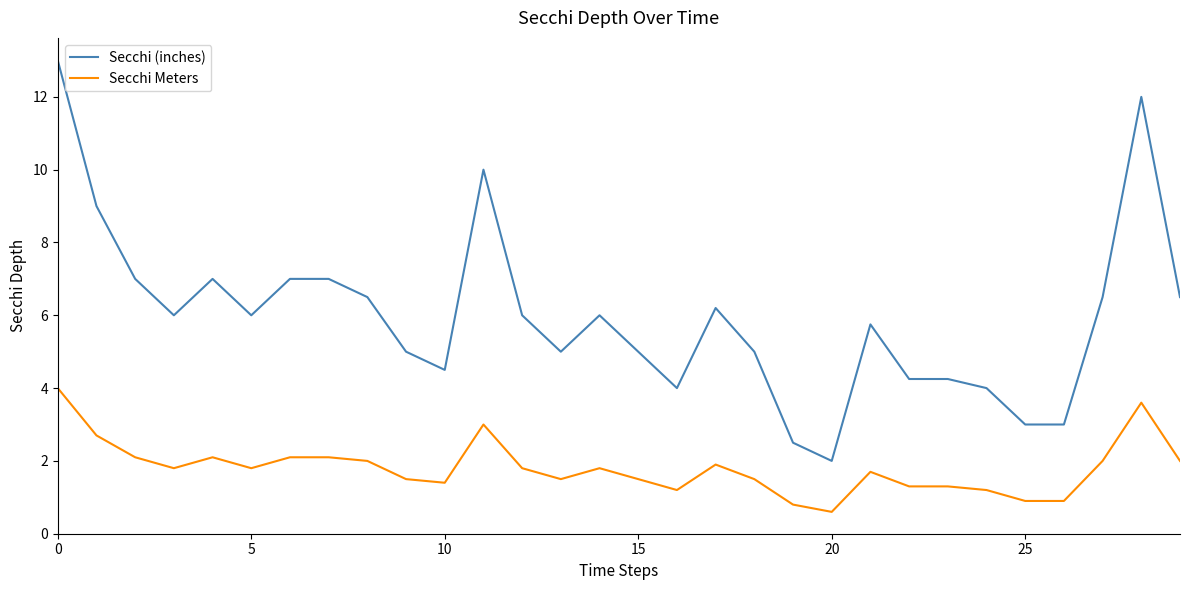

Which series has the largest total across all categories?

Secchi (inches)